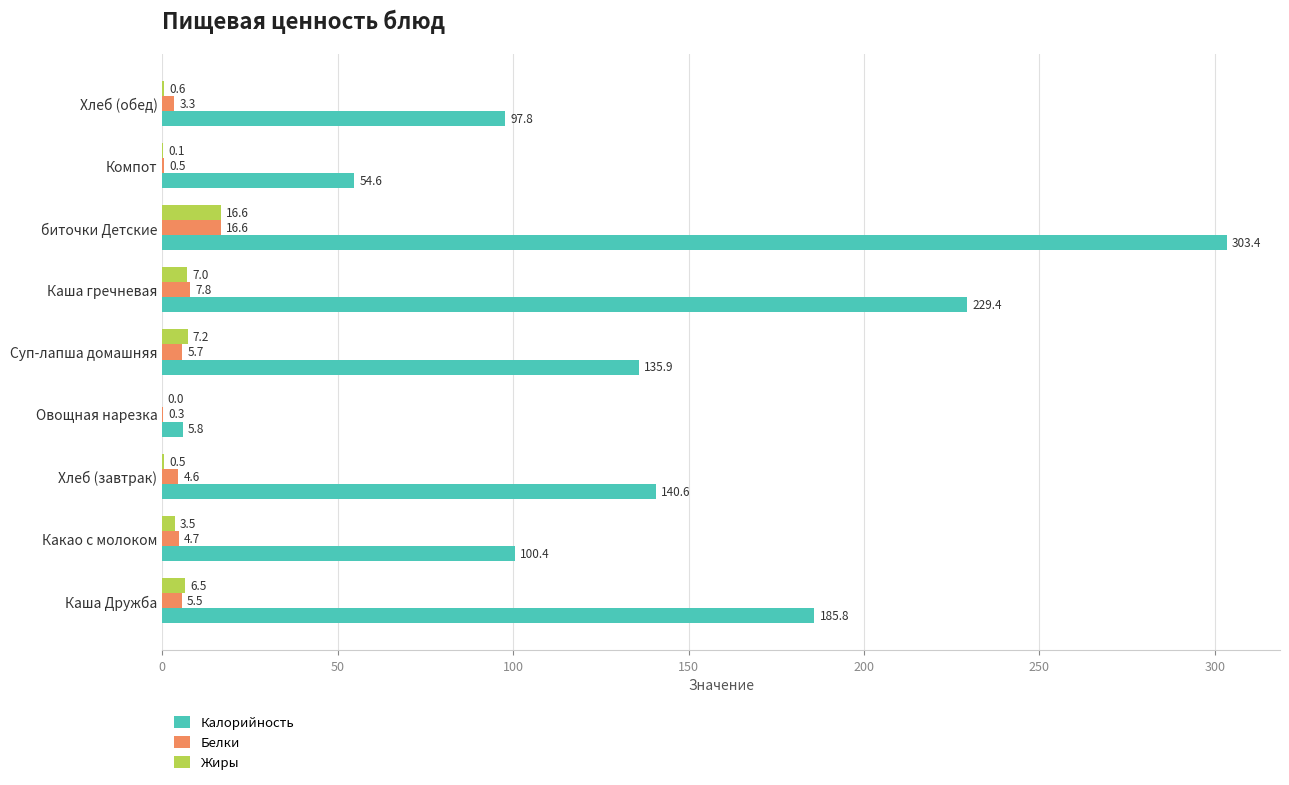

Which series changed the most between Каша Дружба and Хлеб (завтрак)?

Калорийность